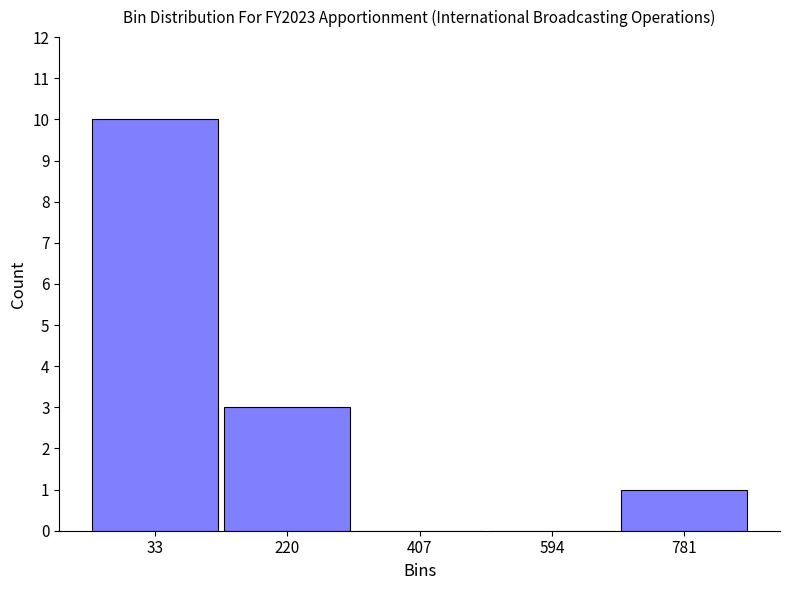

What is the height of the bar covering 680 to 880 on the x-axis? Neither the bar edges nor the heights are printed on the chart, so give them approximately, as read against the axes.

1